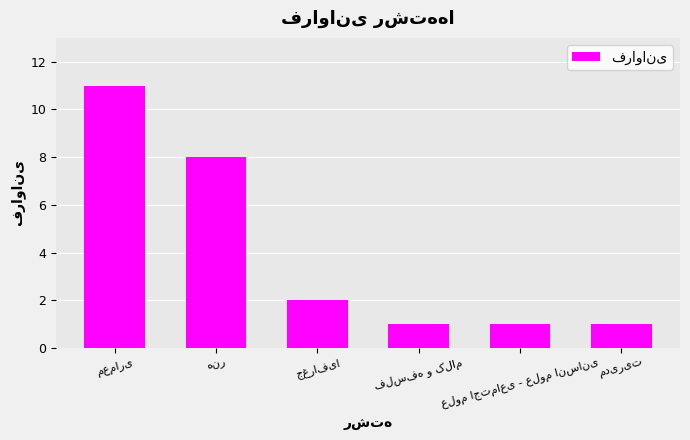

What is the sum of all values?

24